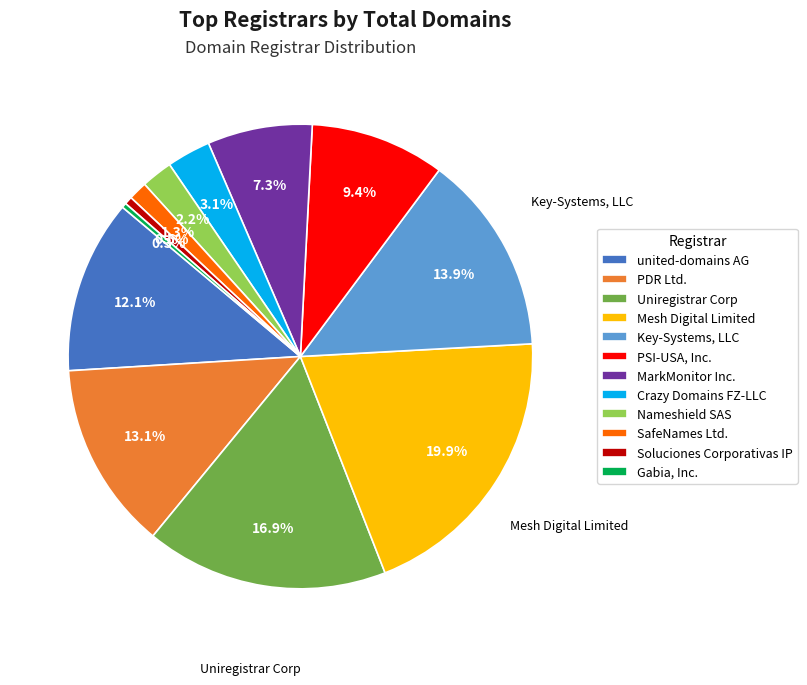

Is there any slice that represents more than half of the pie?

No